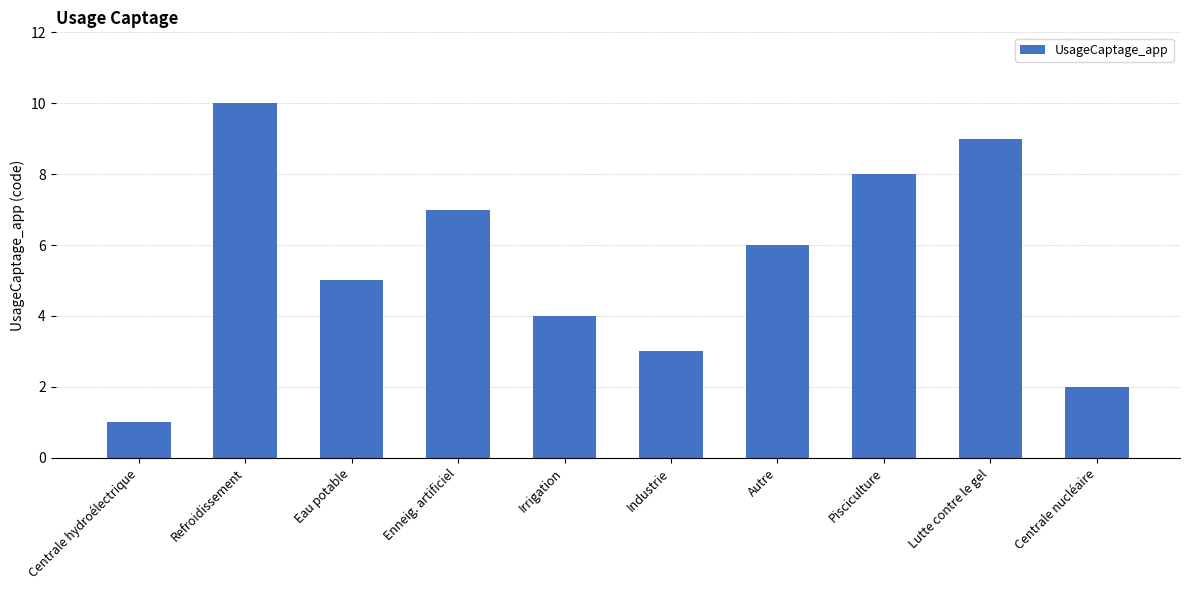

Reading right to left, what are all the values shown in this chart?

Centrale nucléaire=2	Lutte contre le gel=9	Pisciculture=8	Autre=6	Industrie=3	Irrigation=4	Enneig. artificiel=7	Eau potable=5	Refroidissement=10	Centrale hydroélectrique=1